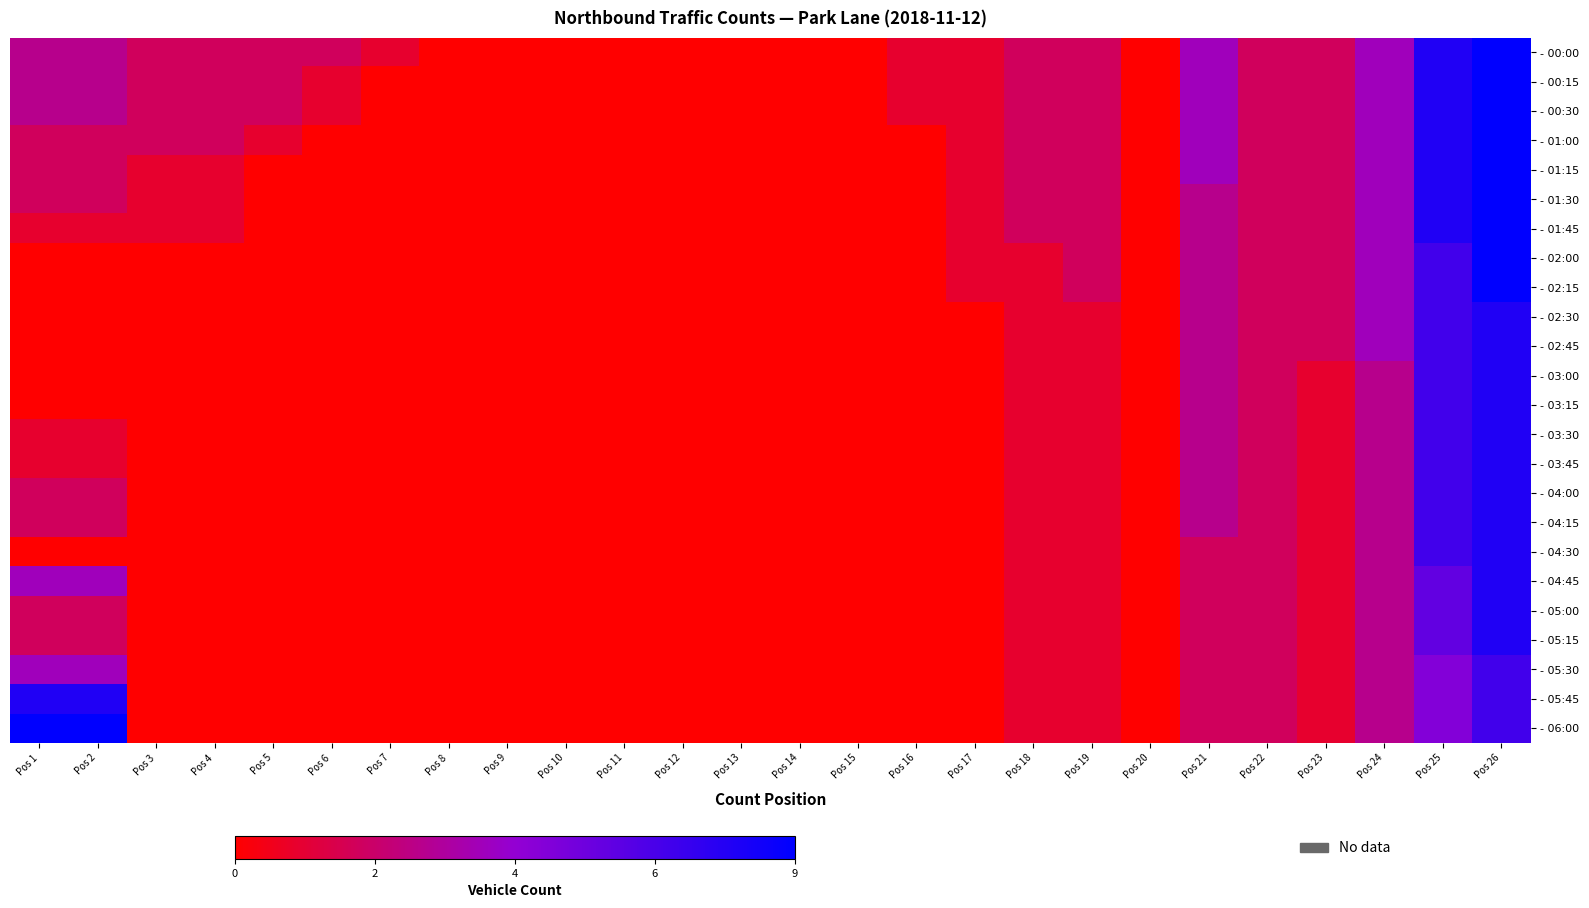

Between Pos 9 and Pos 23, which series saw the biggest shift?

- 00:00